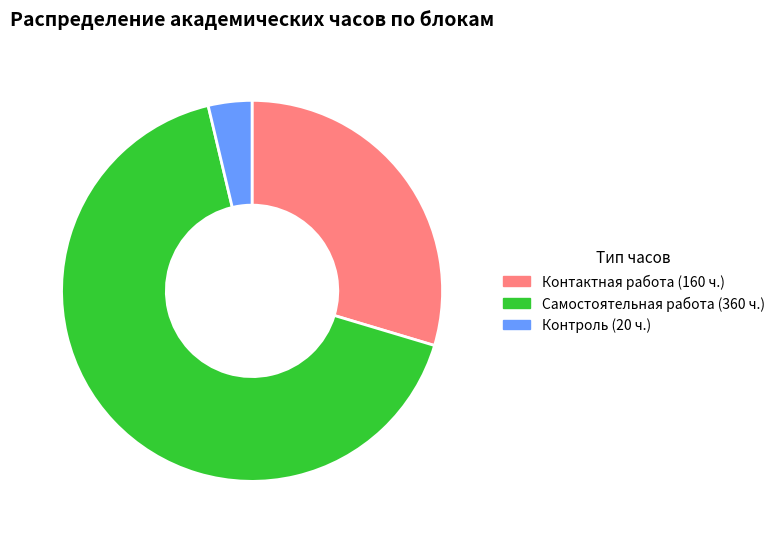

How many segments does this pie chart have?

3